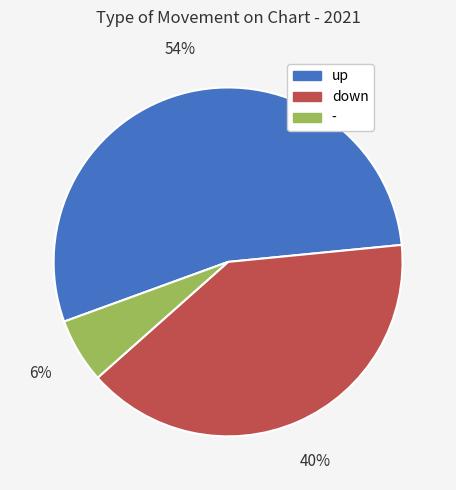

What is the smallest slice in the pie chart?

-